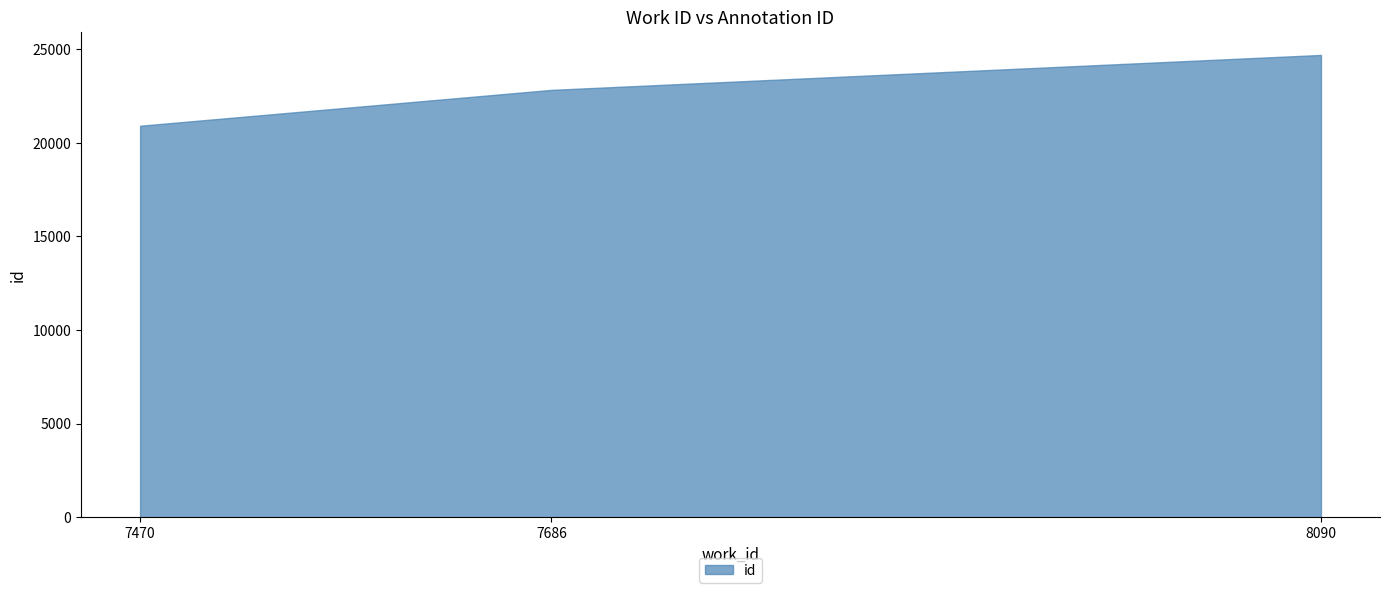

The chart shows a value of 20898 at 7470. True or false?

True